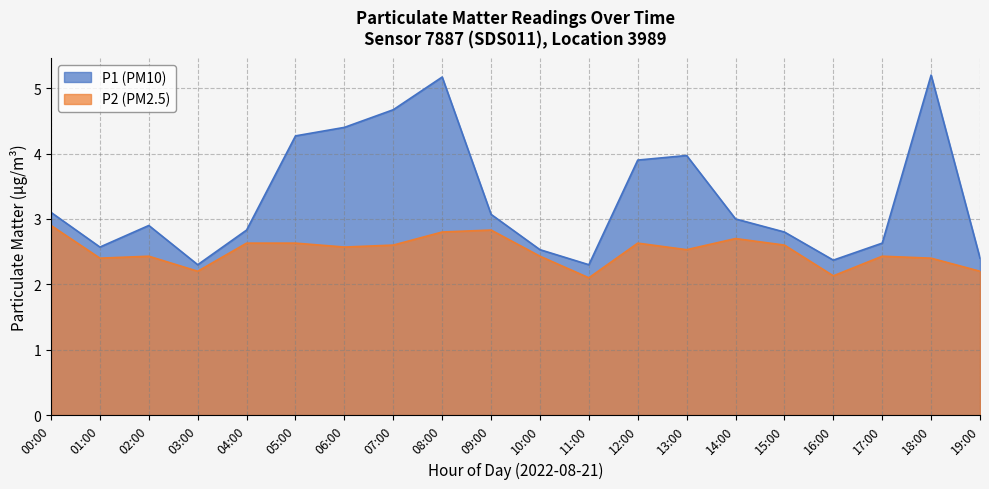

How many values in the P1 (PM10) series are below 3?

10